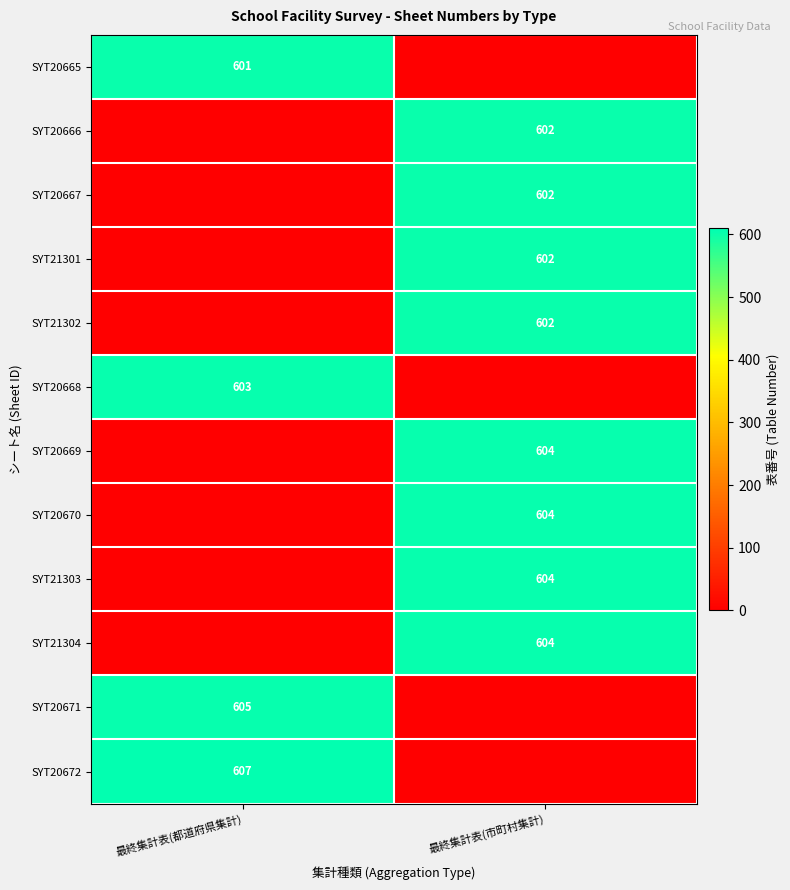

Which category has the highest value across all series?

最終集計表(都道府県集計)